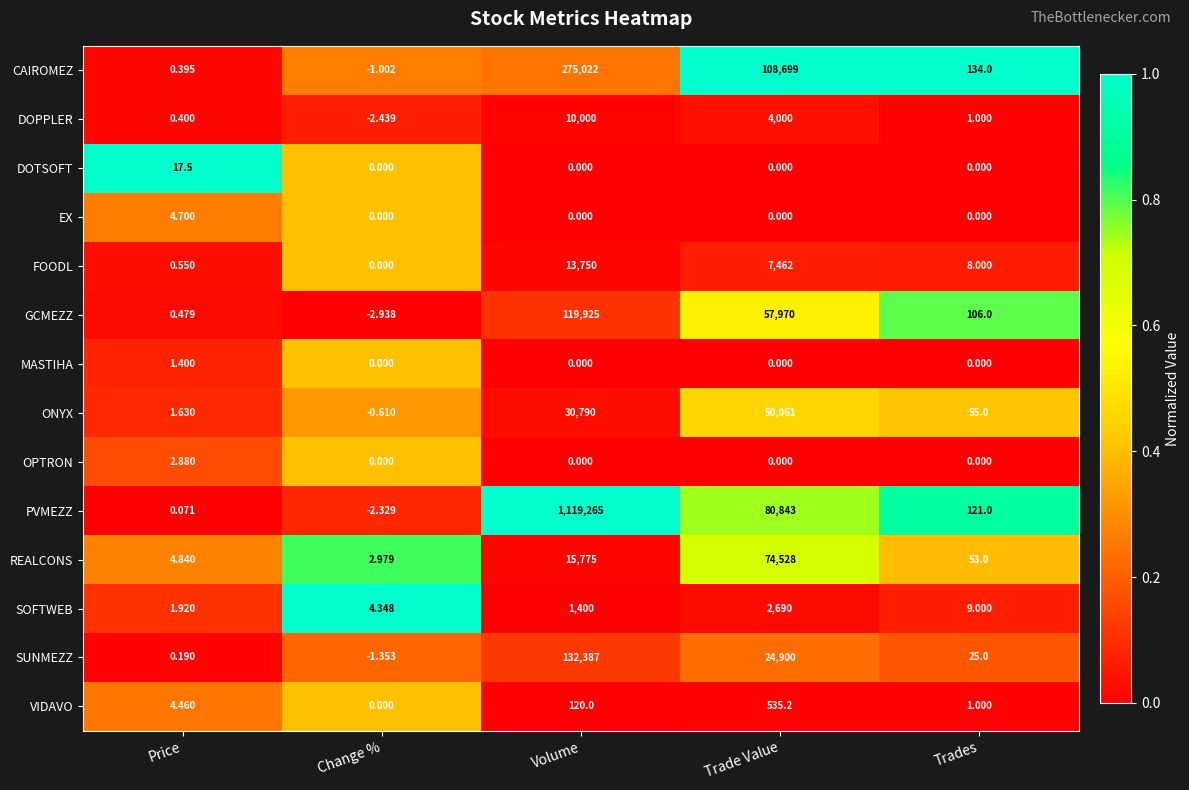

Which label corresponds to the largest value in the chart?

Volume